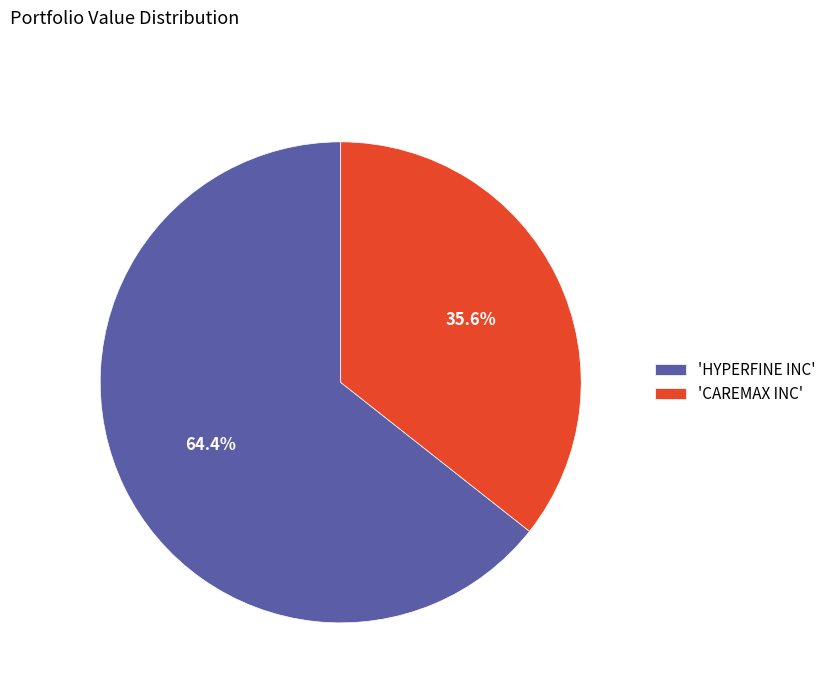

How many slices are in this pie chart?

2